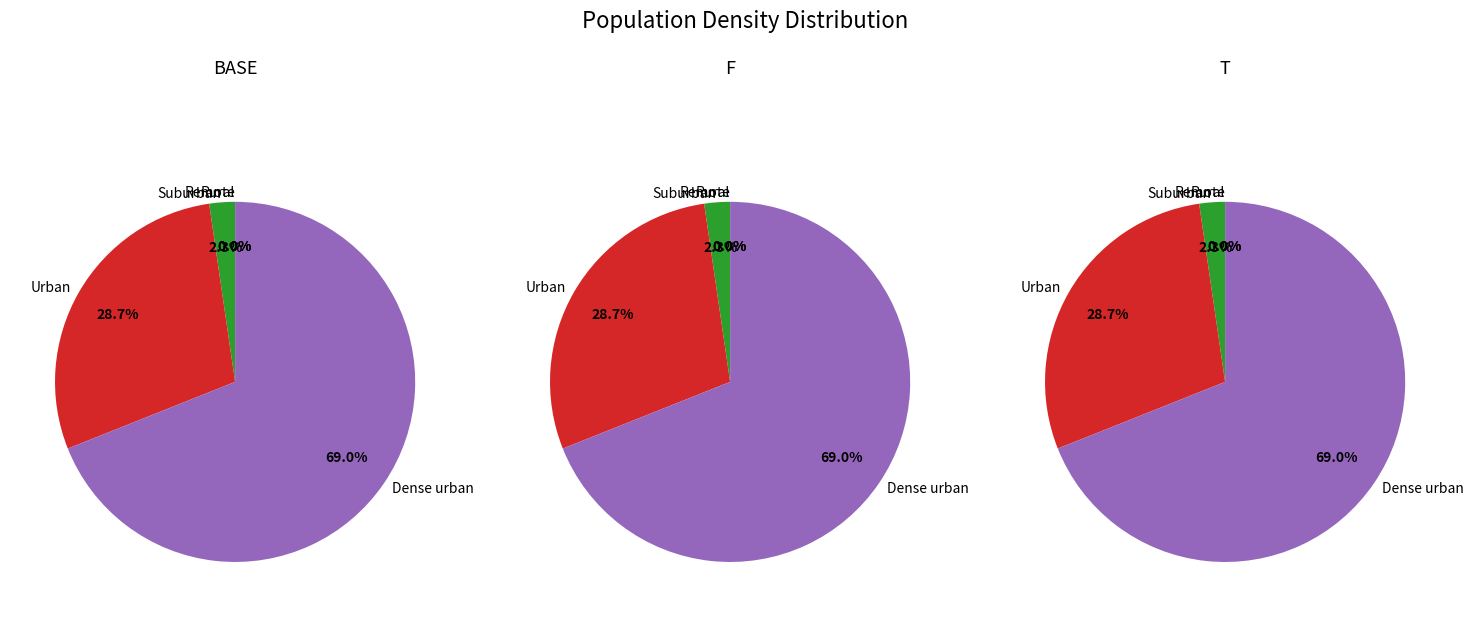

What portion of the pie excludes Urban?

71.3%